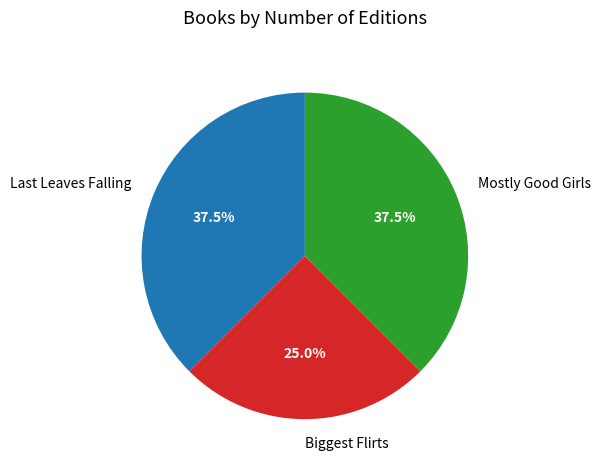

Which slice is the smallest?

Biggest Flirts